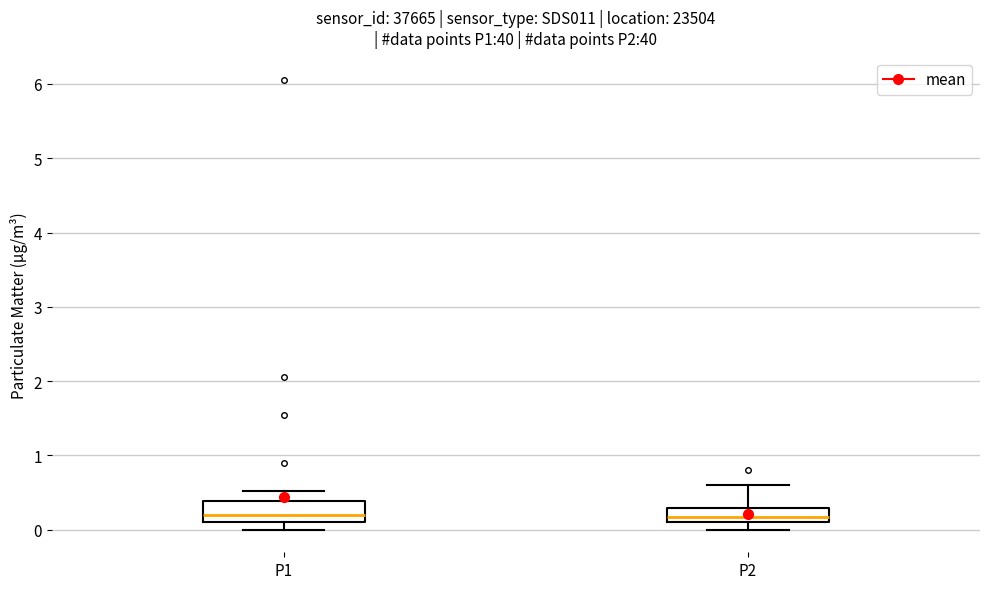

Where is the upper edge of the box for P2 on the y-axis? The values are not printed on the chart, so give them approximately, as read against the axis.

0.3